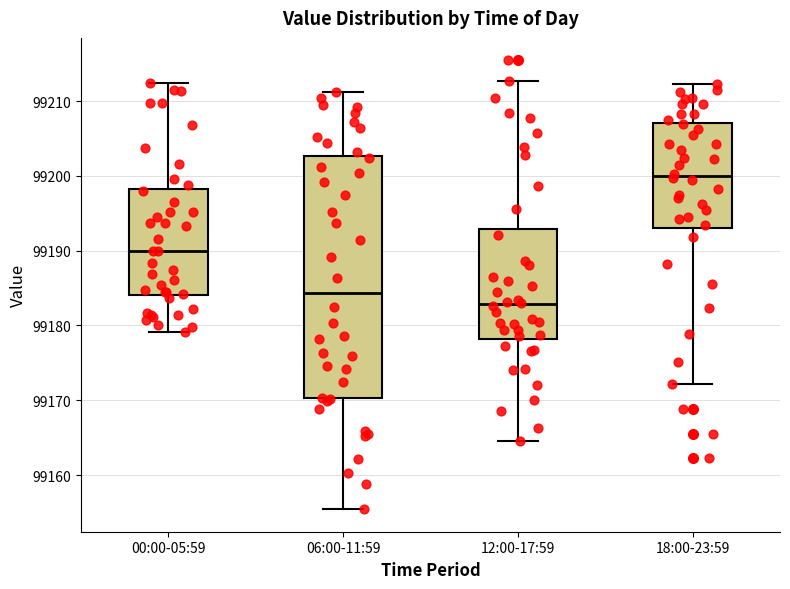

Reading left to right, read every box against the y-axis: the position of its median line, the range the box covers, and the ends of its whiskers. The values are not printed on the chart, so give them approximately, as read against the axis.

00:00-05:59: median 99190, box 99184 to 99198, whiskers 99179 to 99212
06:00-11:59: median 99184, box 99170 to 99203, whiskers 99155 to 99211
12:00-17:59: median 99183, box 99178 to 99193, whiskers 99165 to 99213
18:00-23:59: median 99200, box 99193 to 99207, whiskers 99172 to 99212